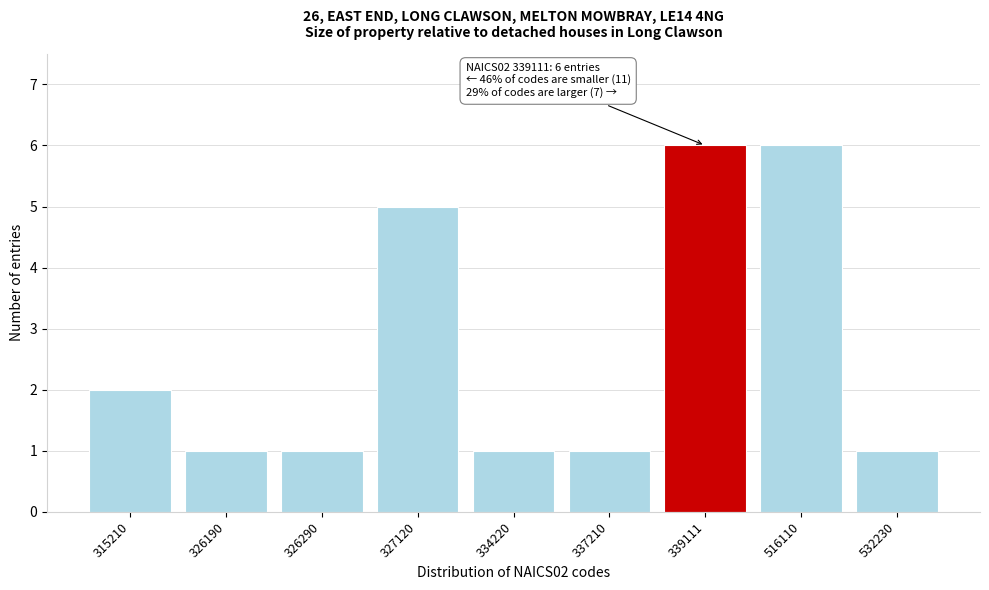

Reading left to right, list all the values displayed in this chart.

315210=2	326190=1	326290=1	327120=5	334220=1	337210=1	339111=6	516110=6	532230=1